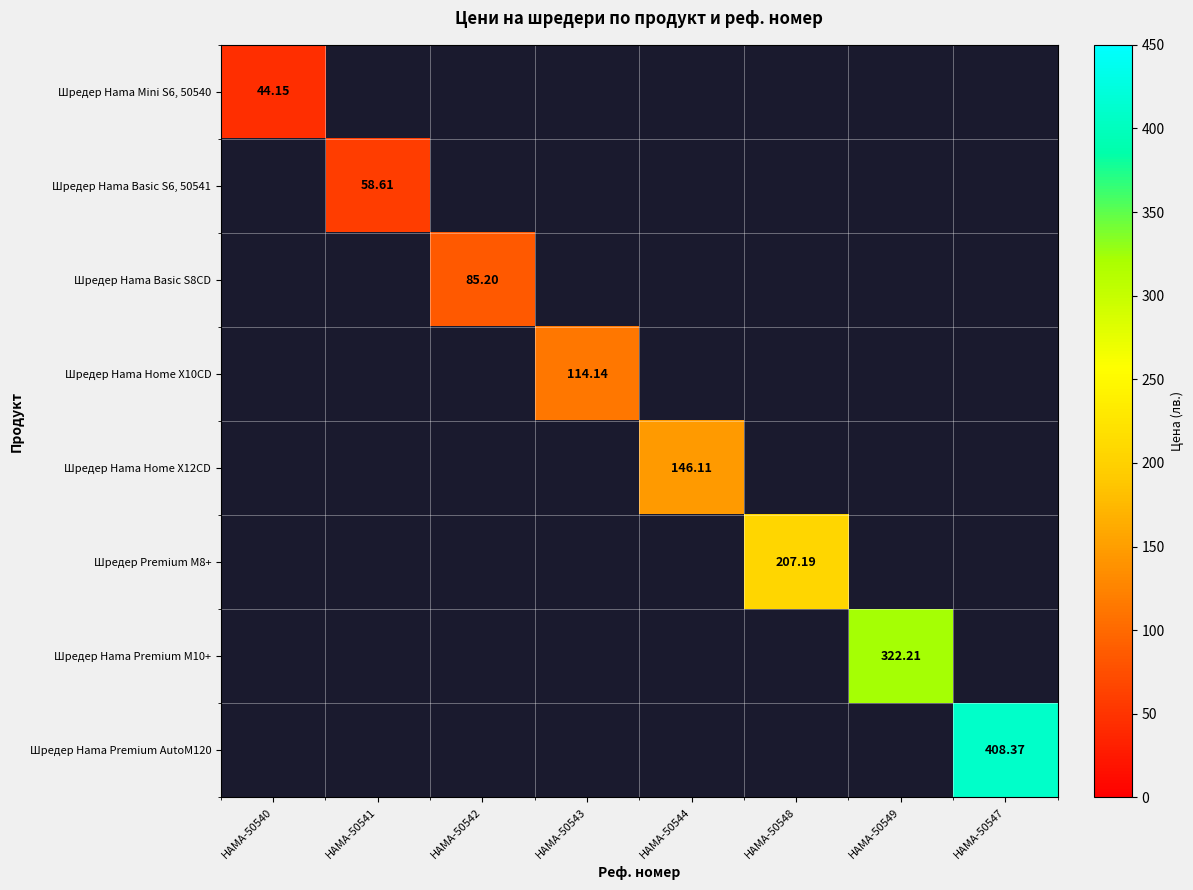

Which has a higher value, HAMA-50542 or HAMA-50549?

HAMA-50549